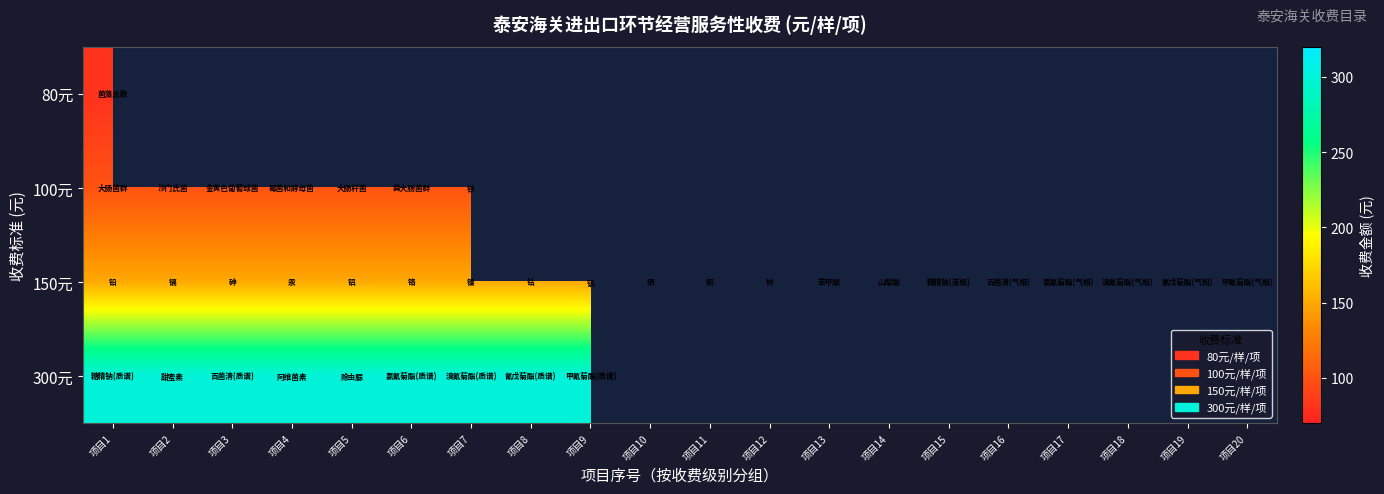

Which series has the largest total across all categories?

150元